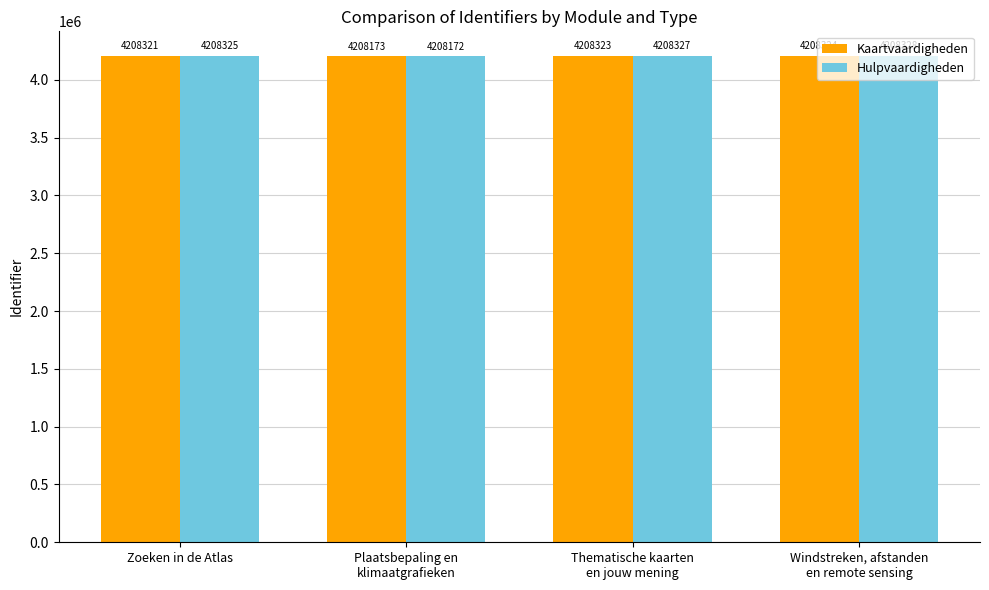

Is it true that Kaartvaardigheden equals 6549028 at Plaatsbepaling en
klimaatgrafieken?

False